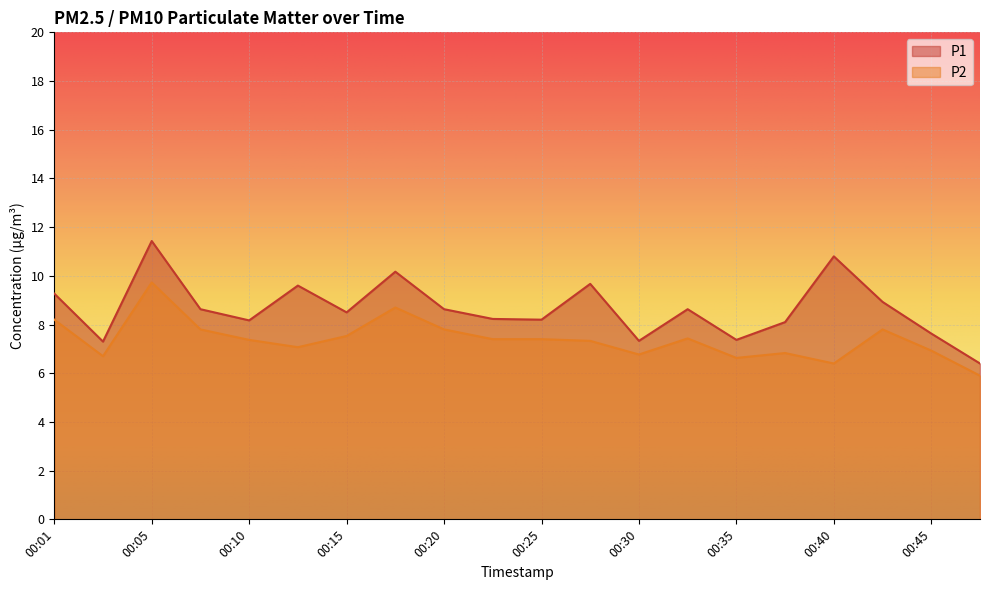

What is the sum of the P1 values at 00:15 and 00:47?

14.9